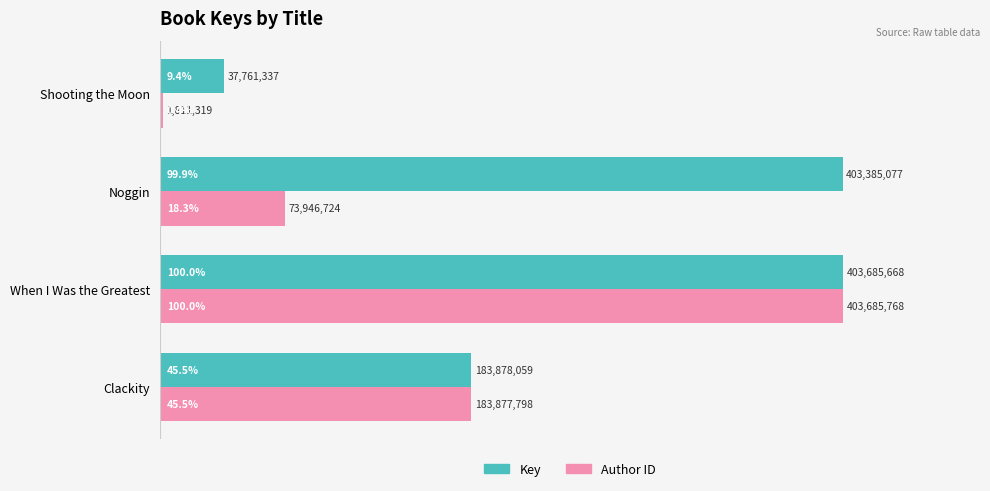

At which category is the sum across all series the highest?

When I Was the Greatest